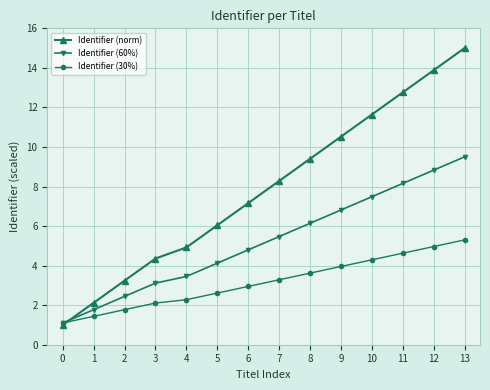

What is the value of the Identifier (60%) point at the 6th from the left?

4.1